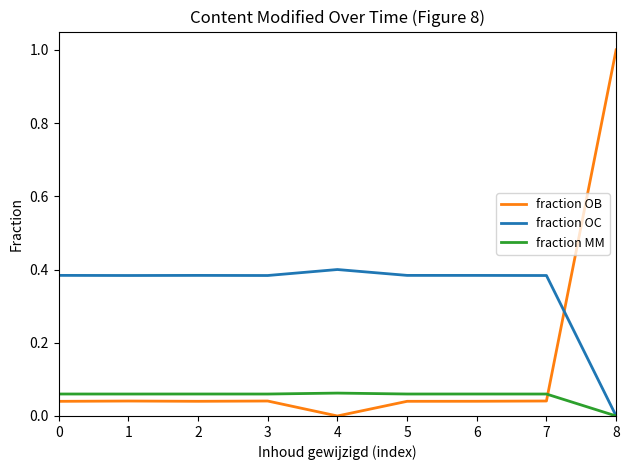

How many values in fraction OC are above zero?

8